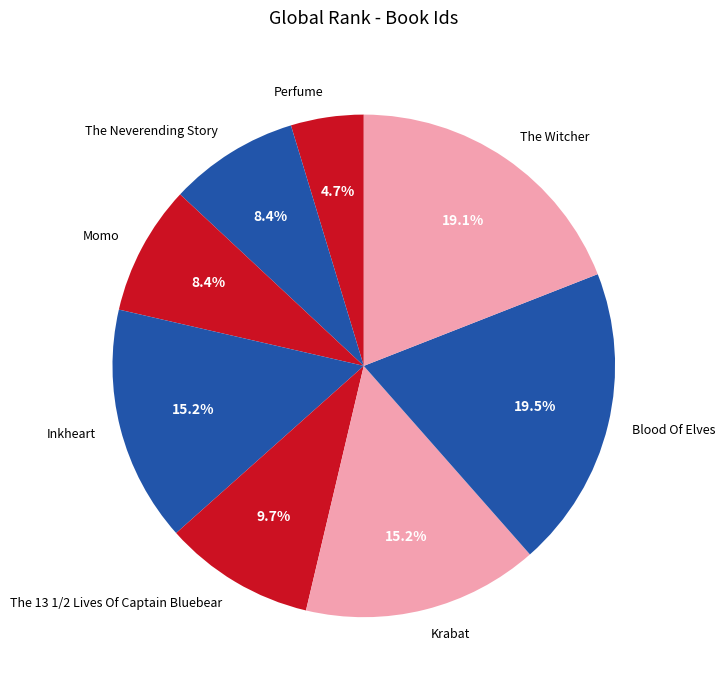

Between The 13 1/2 Lives Of Captain Bluebear and Blood Of Elves, which is larger?

Blood Of Elves